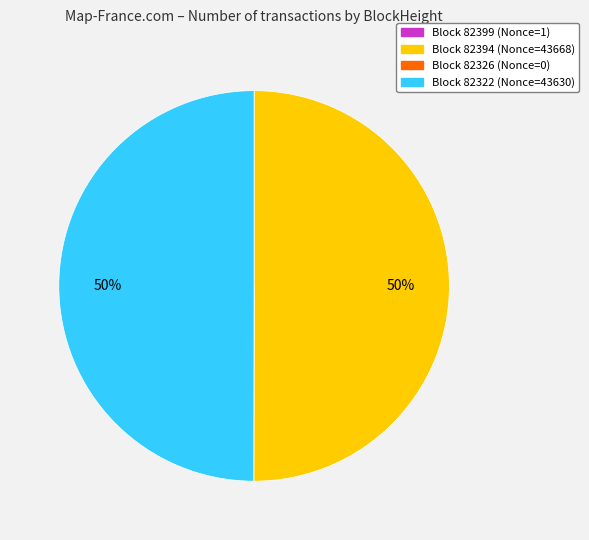

To the nearest percent, what is the average slice percentage?

25%